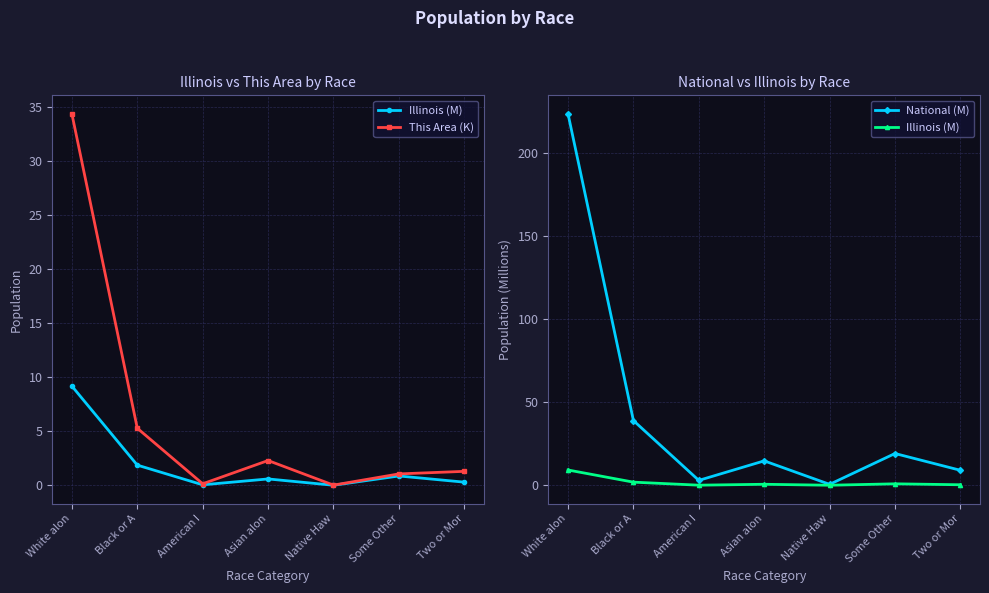

Which has a higher value, White alon or Native Haw?

White alon